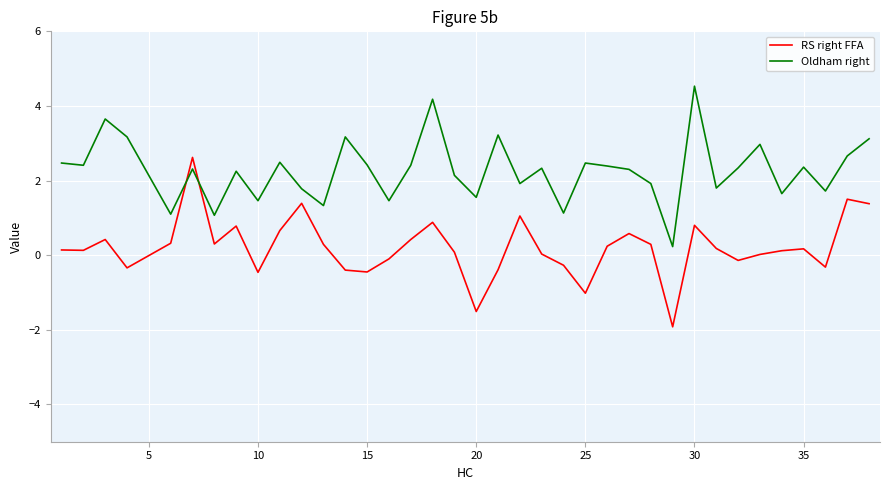

How many series are shown in this chart?

2